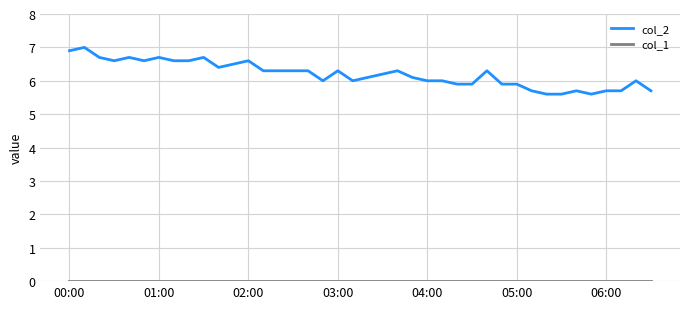

Which series has the largest total across all categories?

col_2